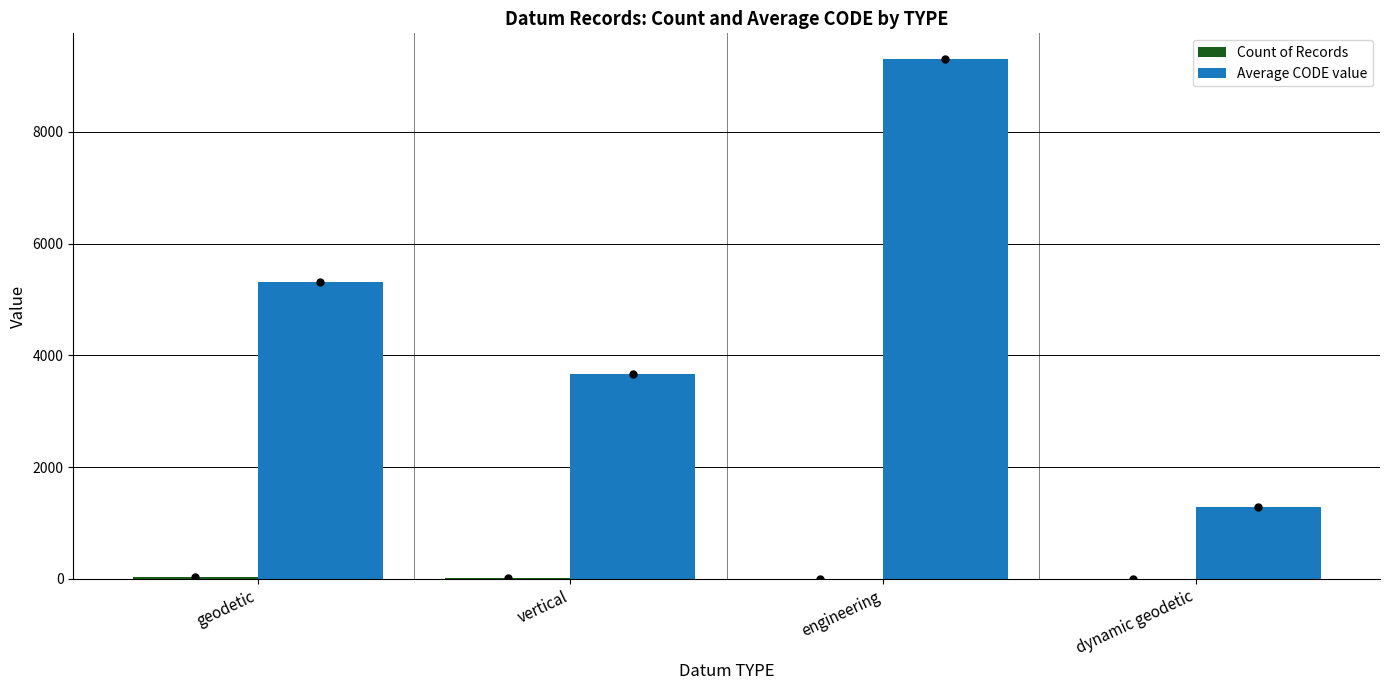

Which series has the largest total across all categories?

Average CODE value